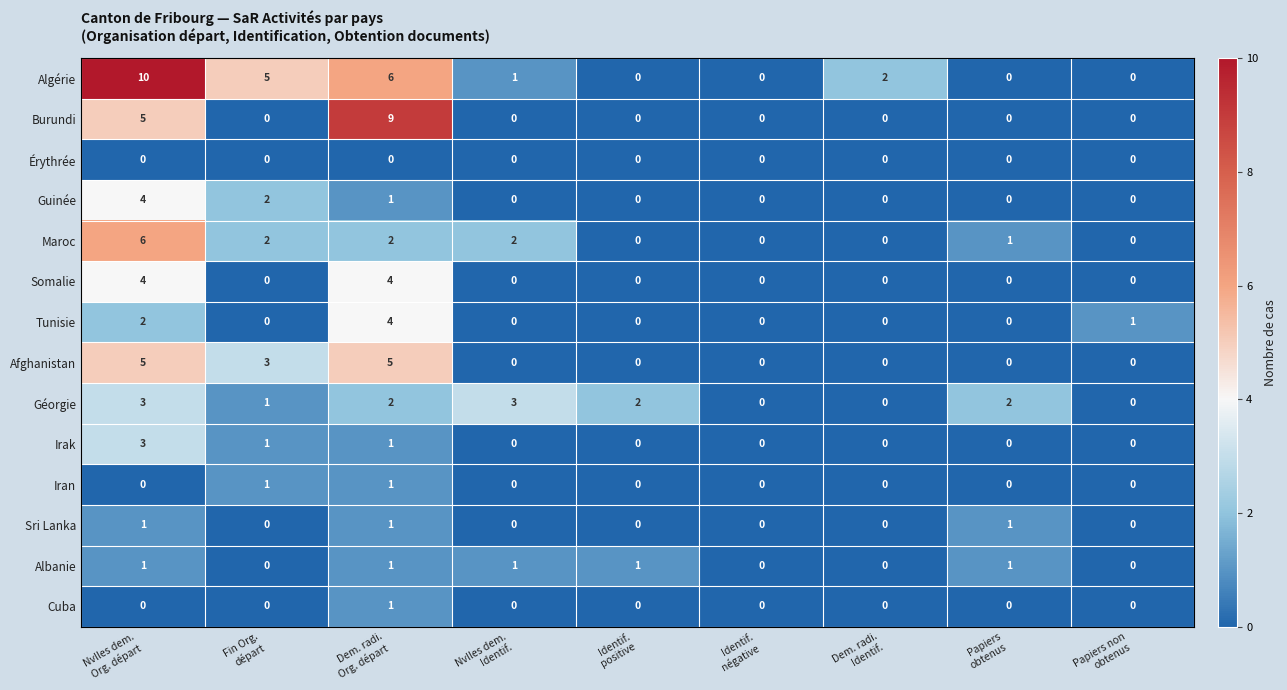

Which series has the largest total across all categories?

Algérie